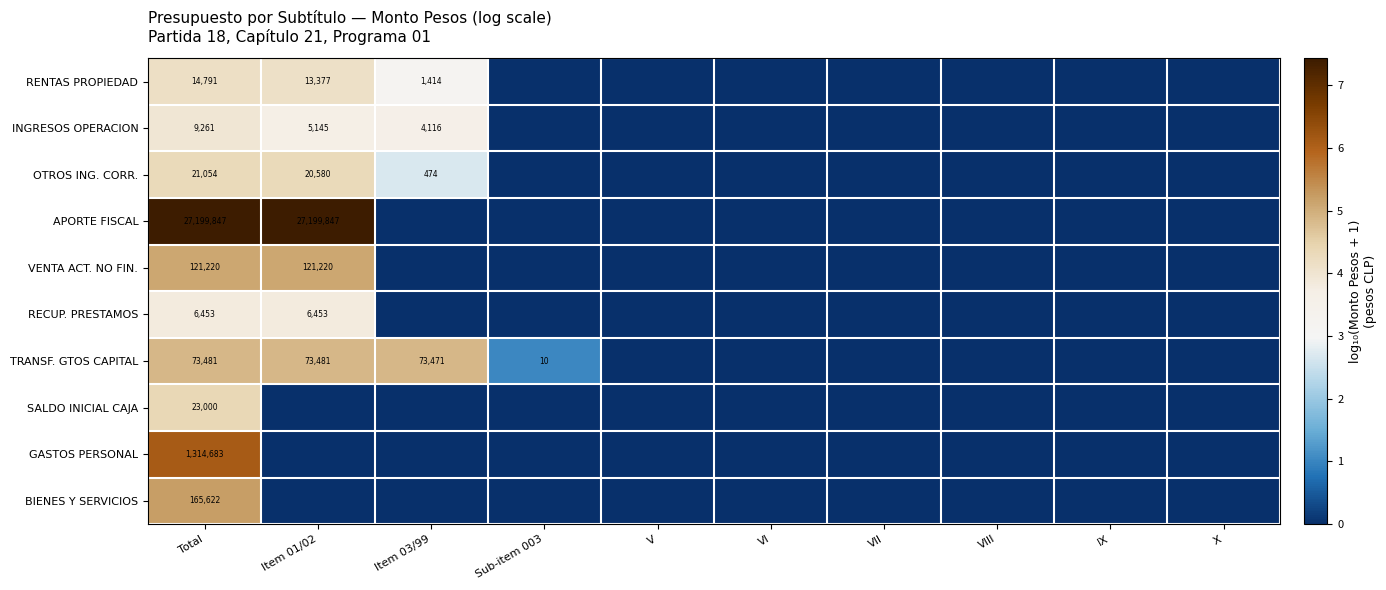

At Total, list the series in order from largest to smallest.

APORTE FISCAL, GASTOS PERSONAL, BIENES Y SERVICIOS, VENTA ACT. NO FIN., TRANSF. GTOS CAPITAL, SALDO INICIAL CAJA, OTROS ING. CORR., RENTAS PROPIEDAD, INGRESOS OPERACION, RECUP. PRESTAMOS